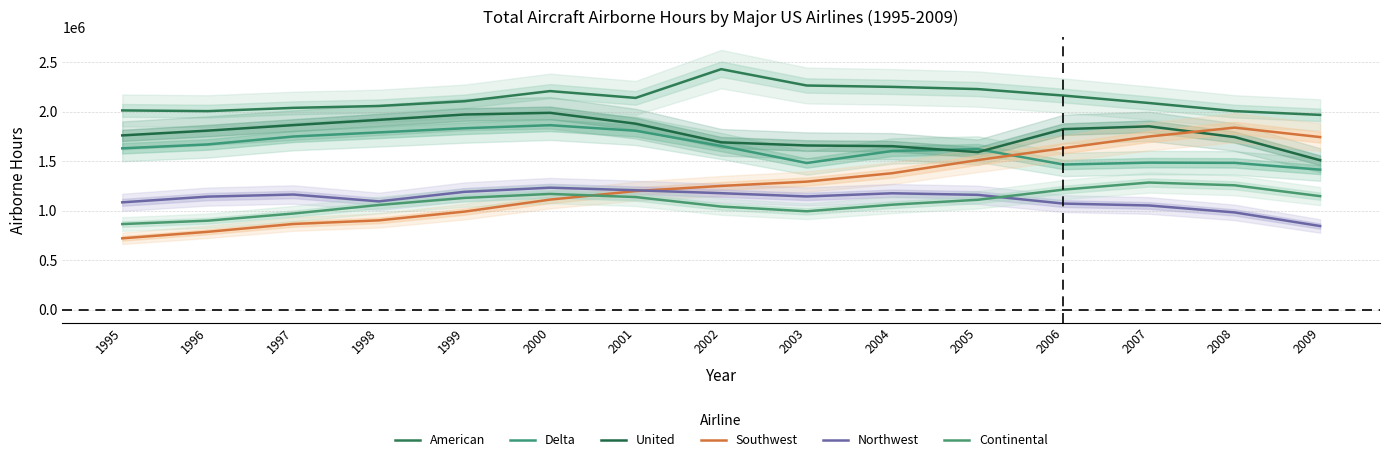

What is the sum of the Delta values at 2009 and 2002?

3068839